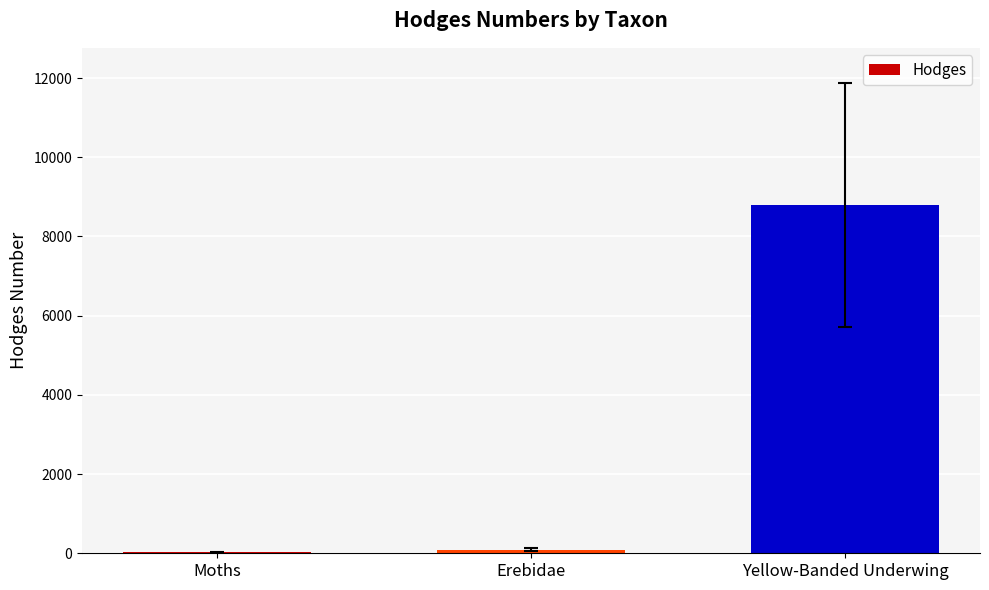

Reading left to right, list all the values displayed in this chart.

29.0	93.2	8802.0